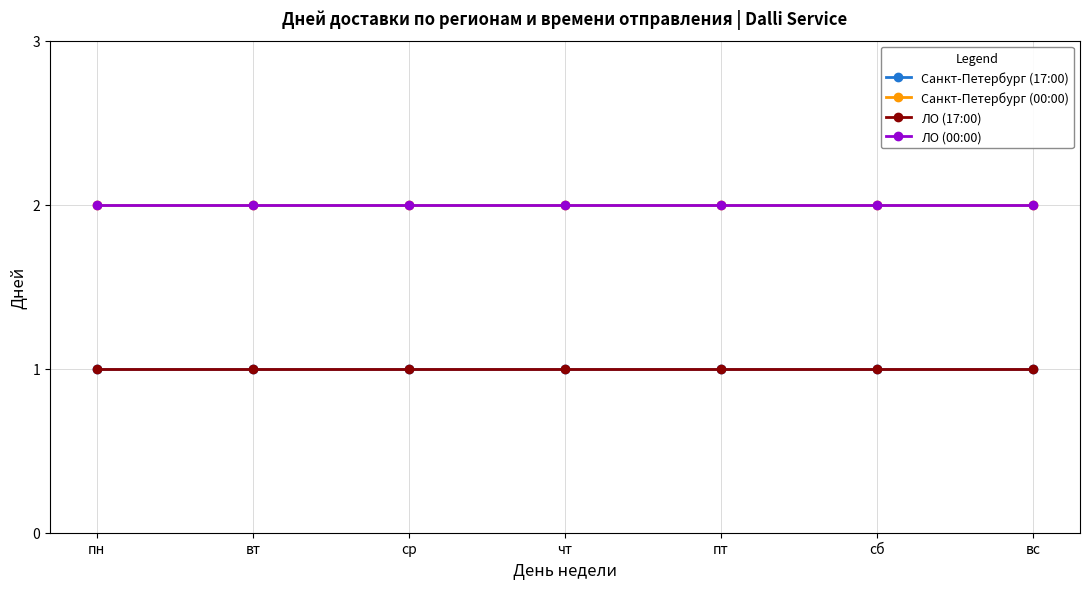

Reading left to right, transcribe all the data shown in this chart.

Санкт-Петербург (17:00): пн=1	вт=1	ср=1	чт=1	пт=1	сб=1	вс=1
Санкт-Петербург (00:00): пн=2	вт=2	ср=2	чт=2	пт=2	сб=2	вс=2
ЛО (17:00): пн=1	вт=1	ср=1	чт=1	пт=1	сб=1	вс=1
ЛО (00:00): пн=2	вт=2	ср=2	чт=2	пт=2	сб=2	вс=2